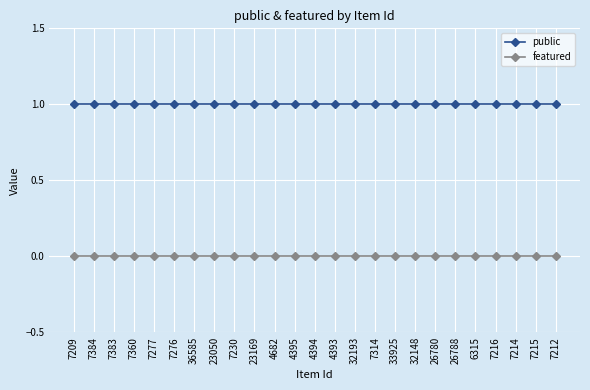

What is the label of the 21st point from the right?

7277